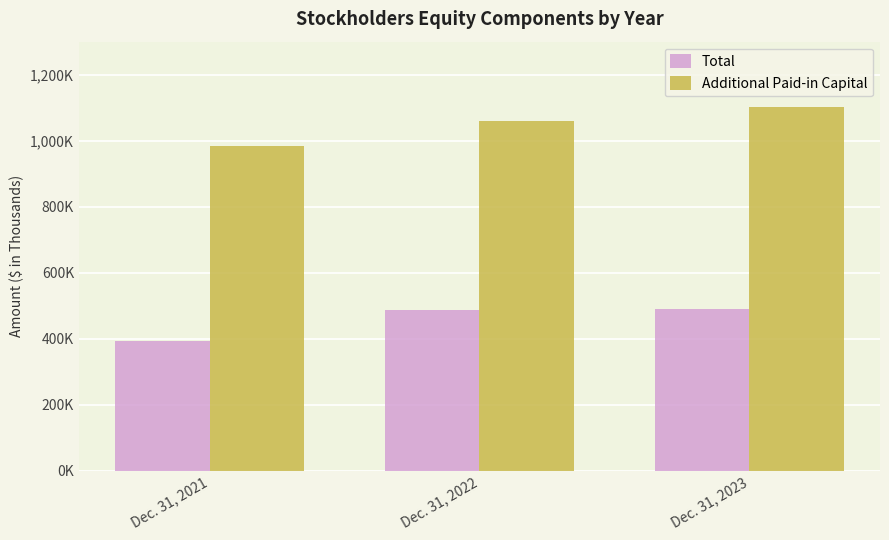

List the series in order of their peak value, lowest first.

Total, Additional Paid-in Capital